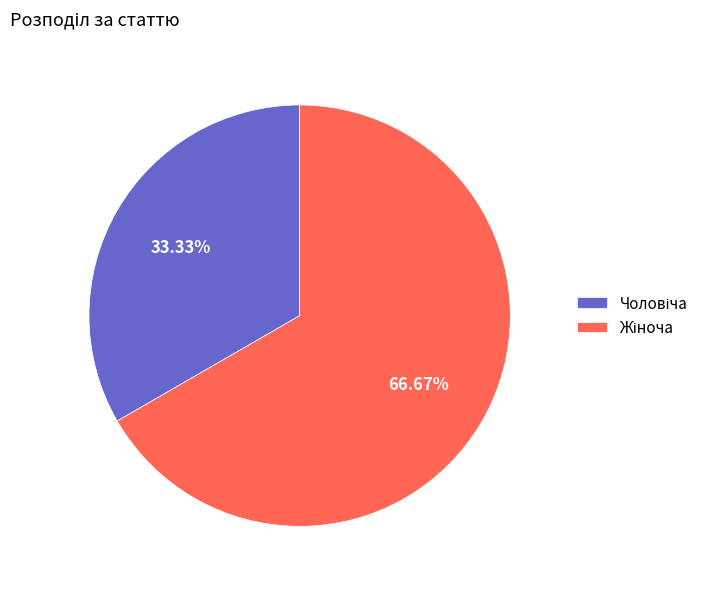

Is there a majority slice in this chart?

Yes